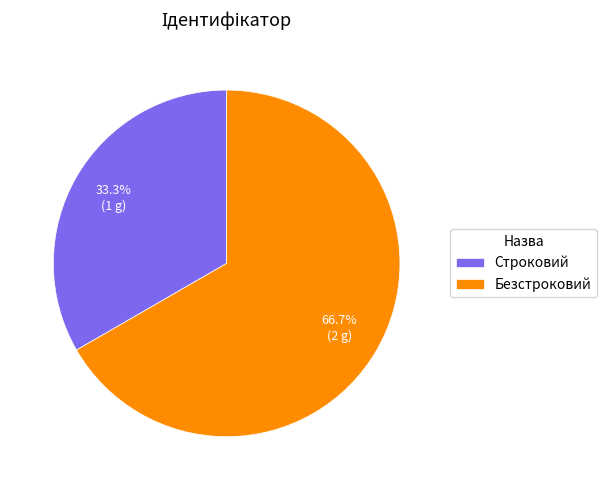

To the nearest percent, what is the difference between the largest and smallest slice percentages?

33%